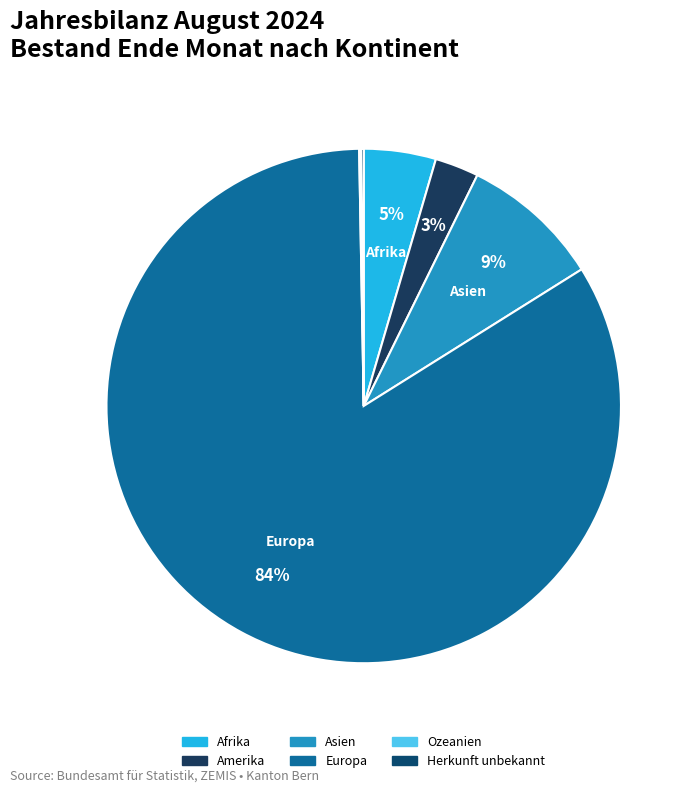

Is it true that Amerika is 13% of the pie?

False